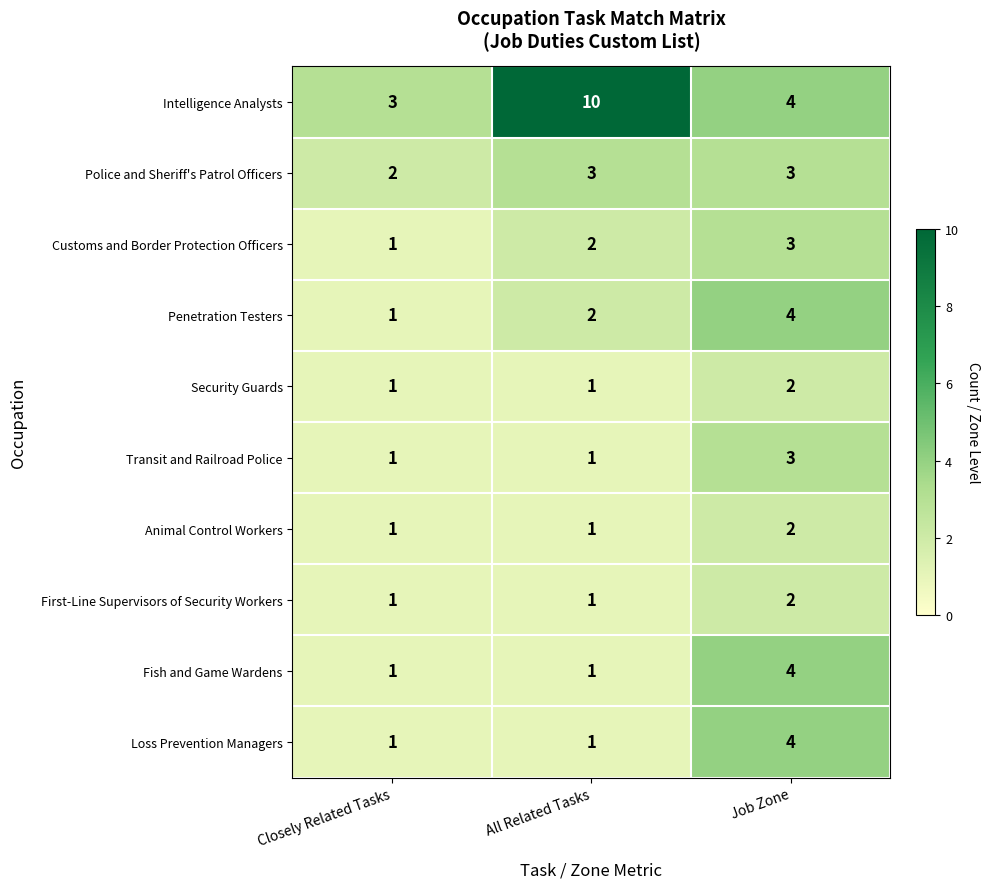

Count the Transit and Railroad Police values in the range 1 to 3.

3